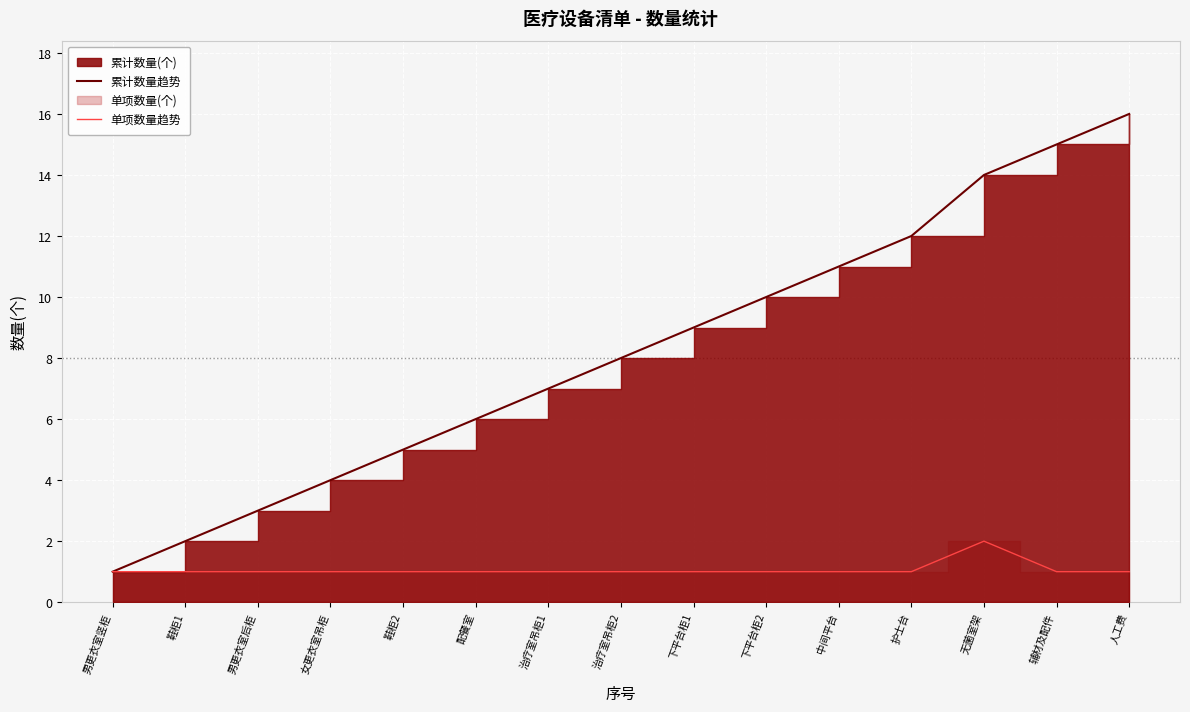

At which label is 累计数量趋势 closest to 8?

治疗室吊柜2